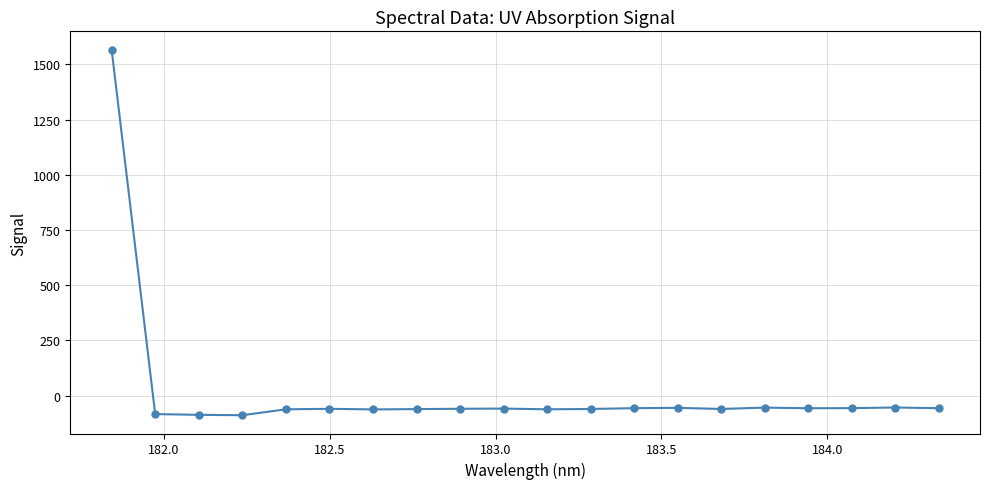

What is the greatest value displayed?

1566.9